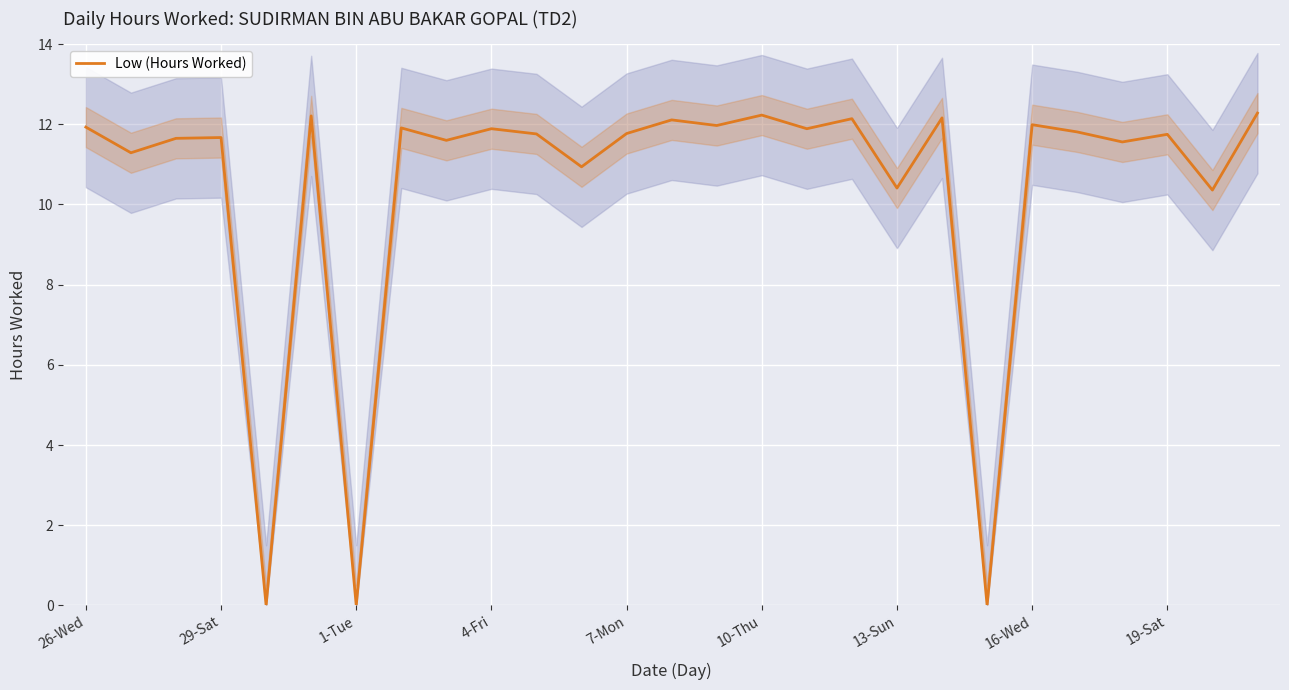

True or false: Low (Hours Worked) has a value of 11.8 at 7-Mon.

True